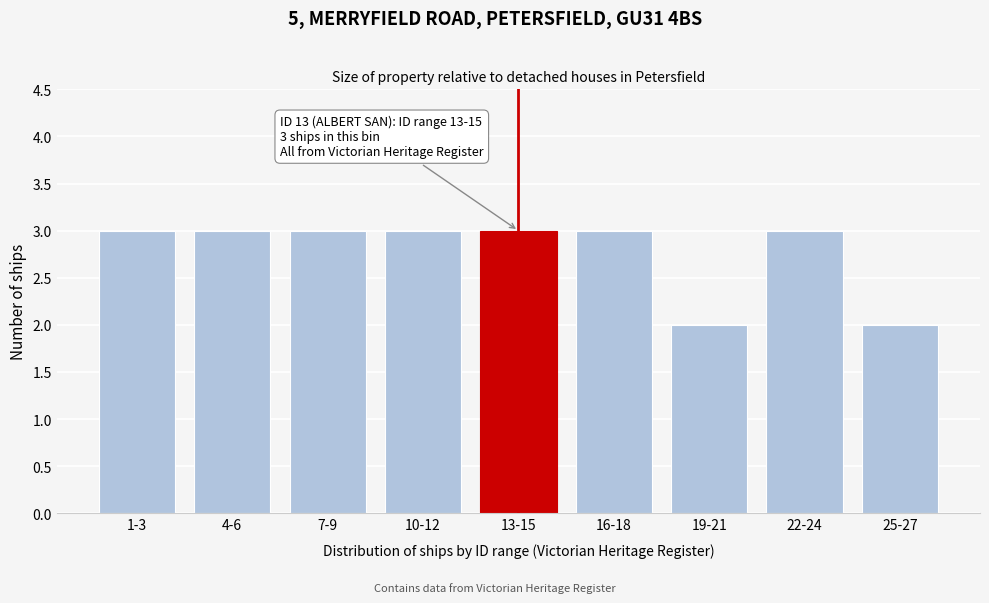

Reading left to right, extract all data points from this chart.

1-3=3	4-6=3	7-9=3	10-12=3	13-15=3	16-18=3	19-21=2	22-24=3	25-27=2